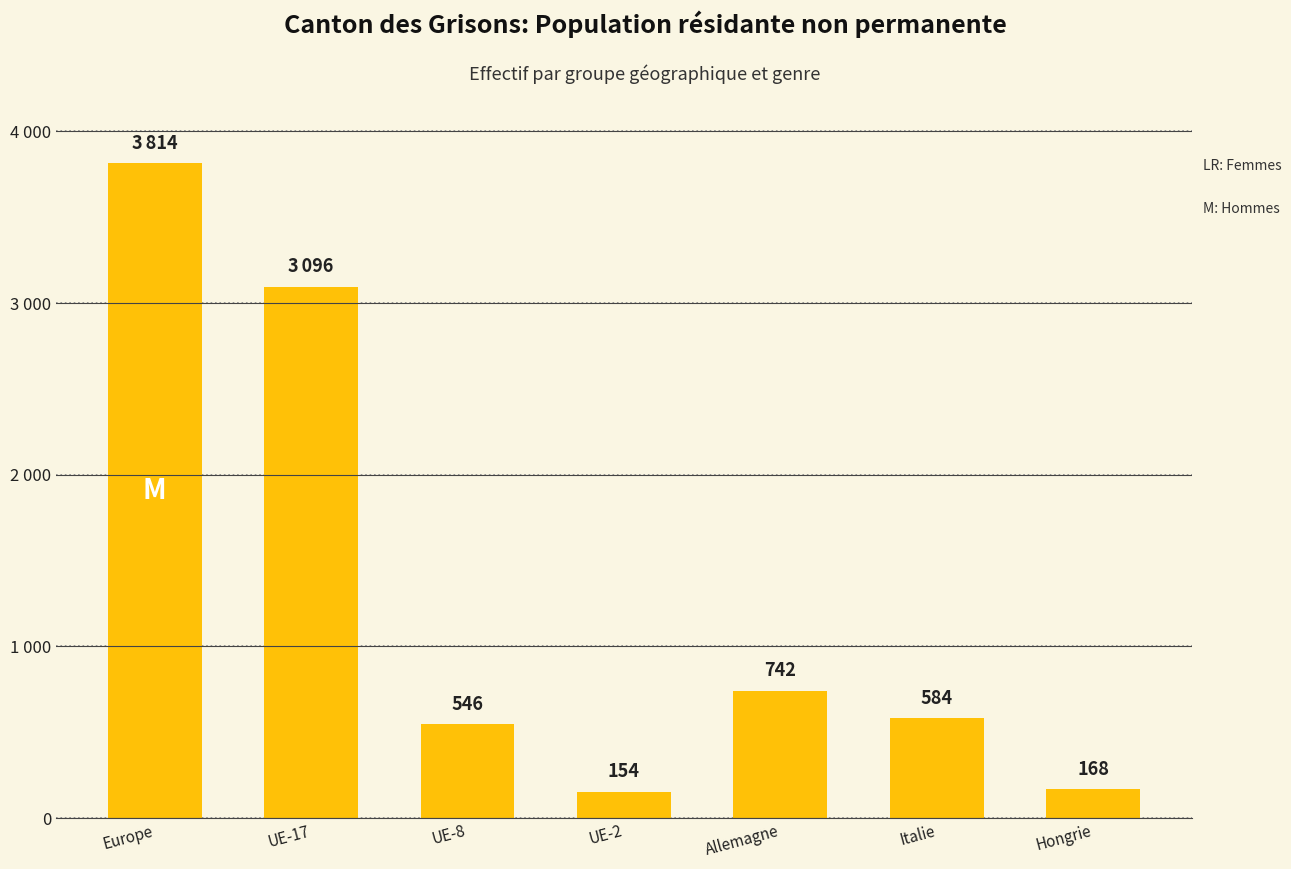

Does the chart contain any negative values?

No